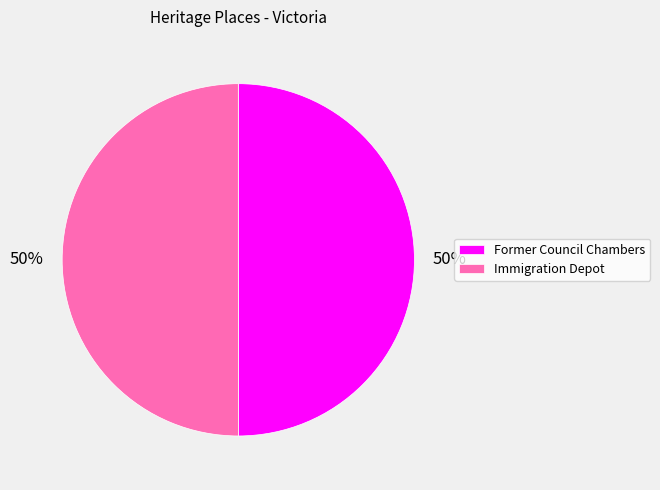

Combined, do Former Council Chambers and Immigration Depot account for over 50%?

Yes